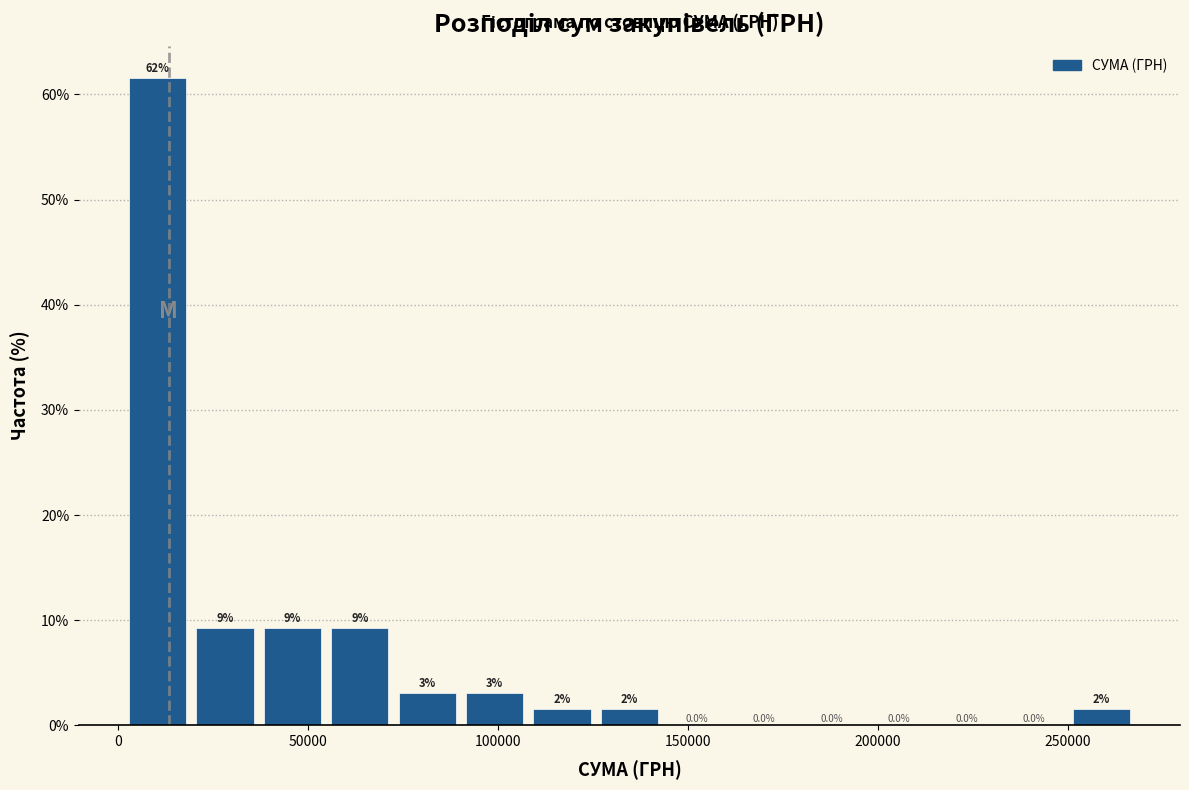

Read against the x-axis, roughly where is the centre of the tallest bar?

10000